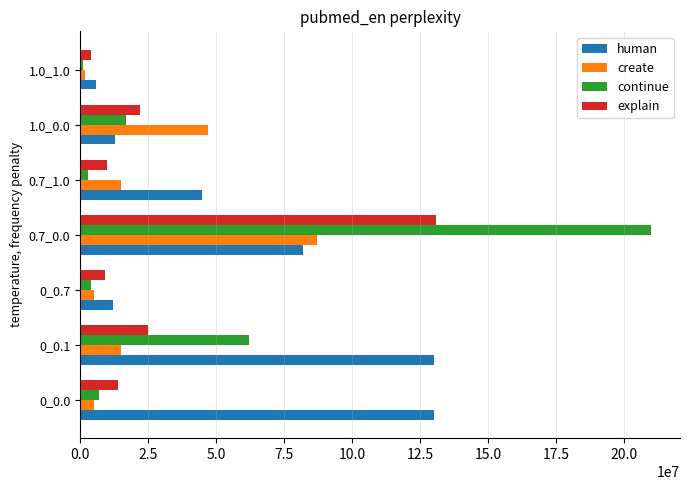

List the series in order of their overall mean, lowest first.

create, explain, continue, human